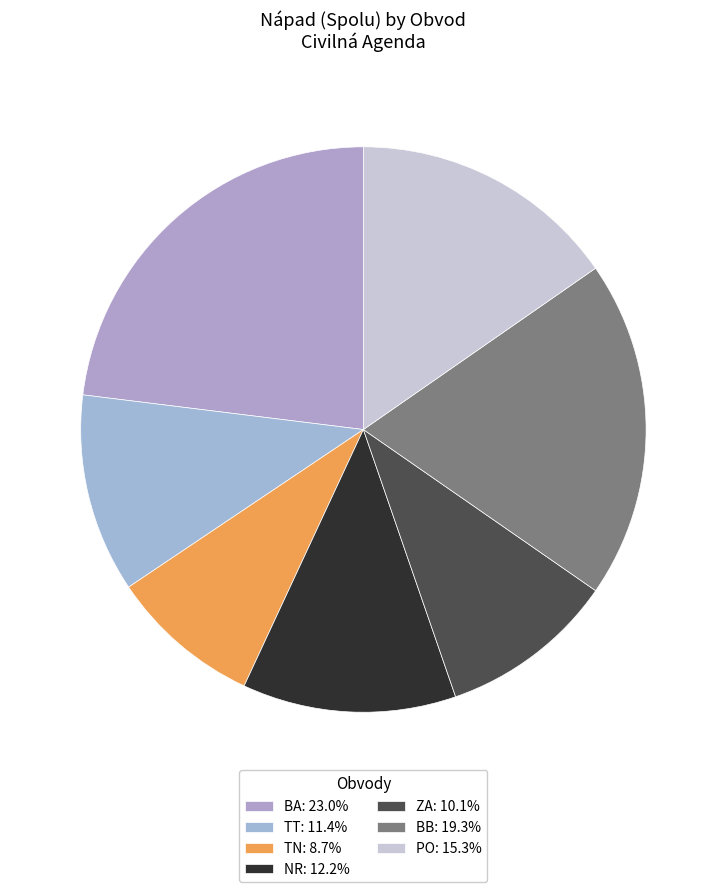

Is it true that PO is 15% of the pie?

True